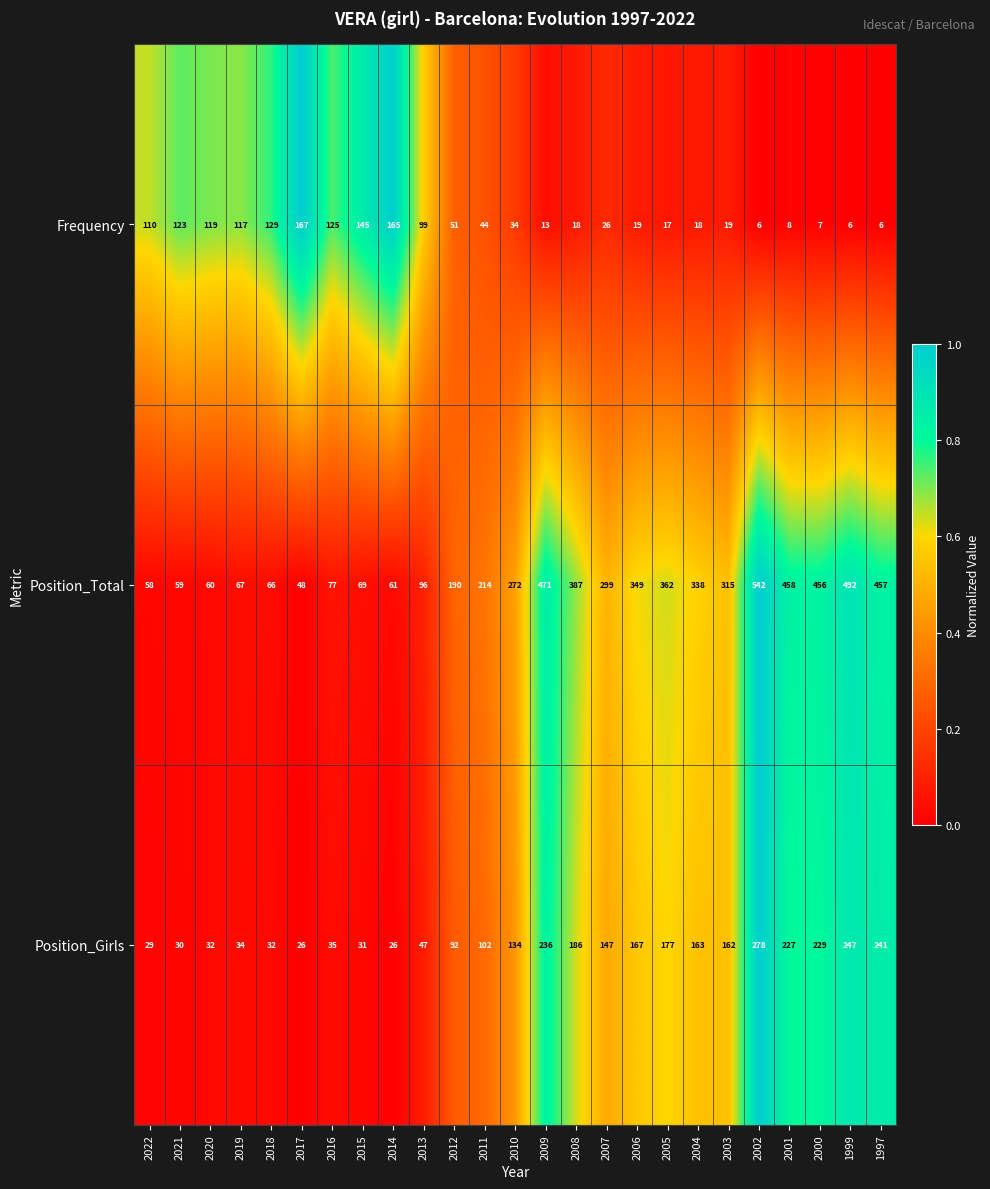

What is the lowest value of the Frequency series?

6